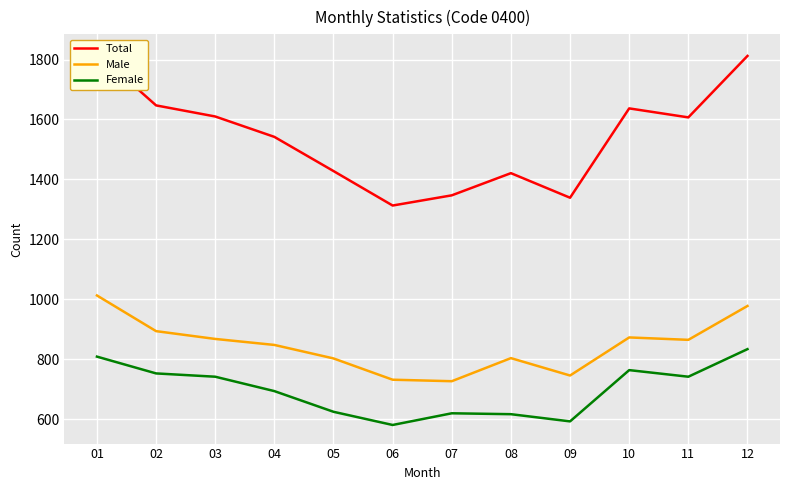

At how many categories does at least one series exceed 1489?

7